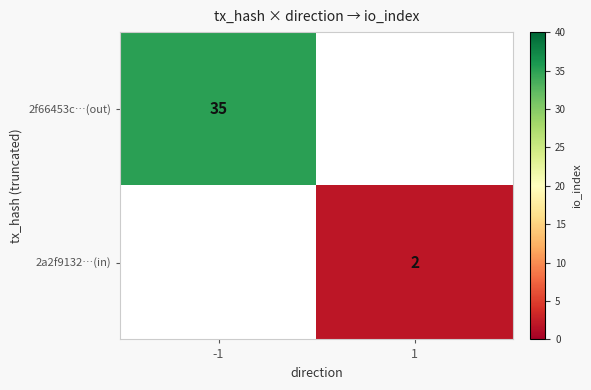

True or false: 2f66453c…(out) has a value of 35 at -1.

True